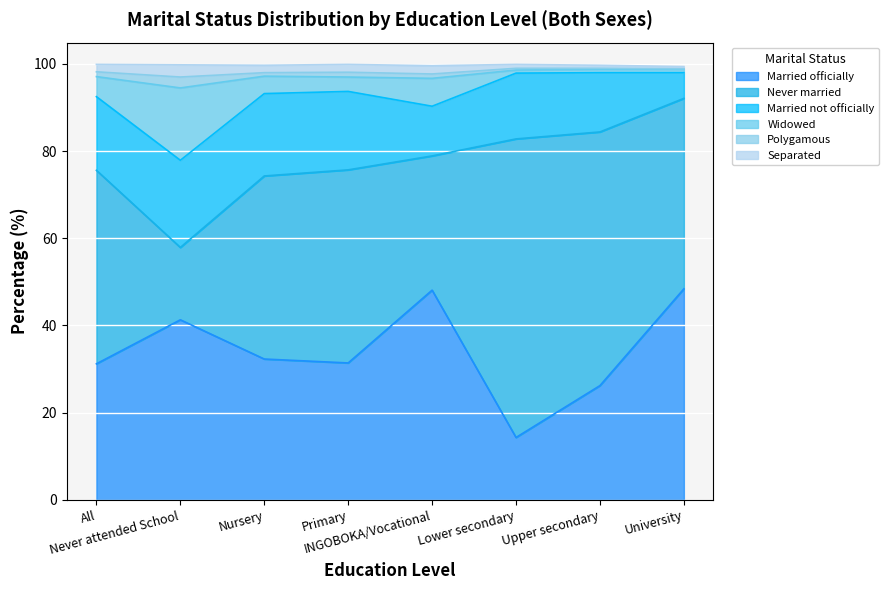

What is the highest value of the Married officially series?

48.4